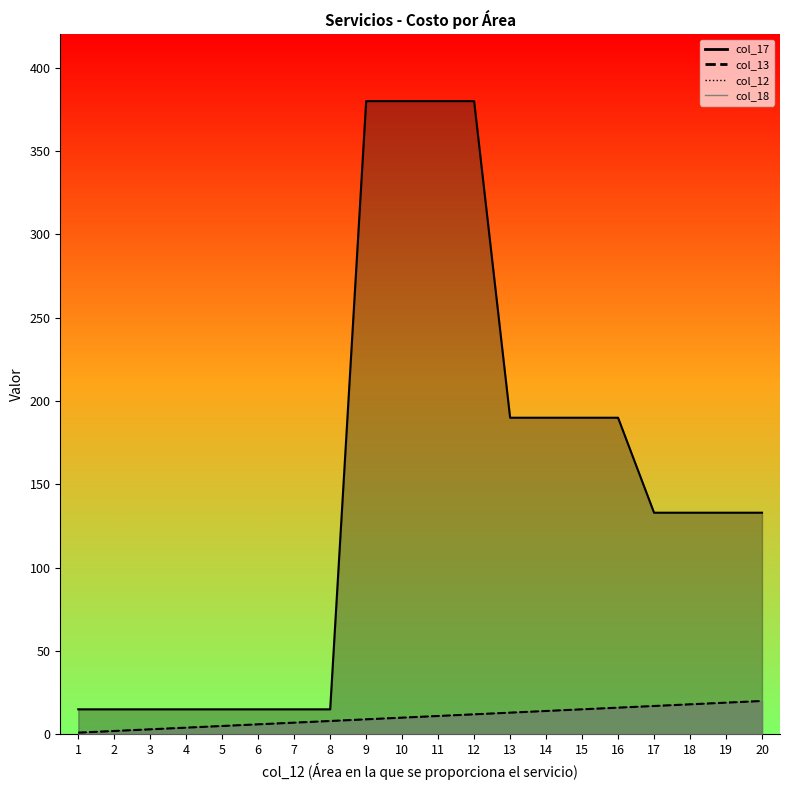

What is the average value of the col_17 series?

147